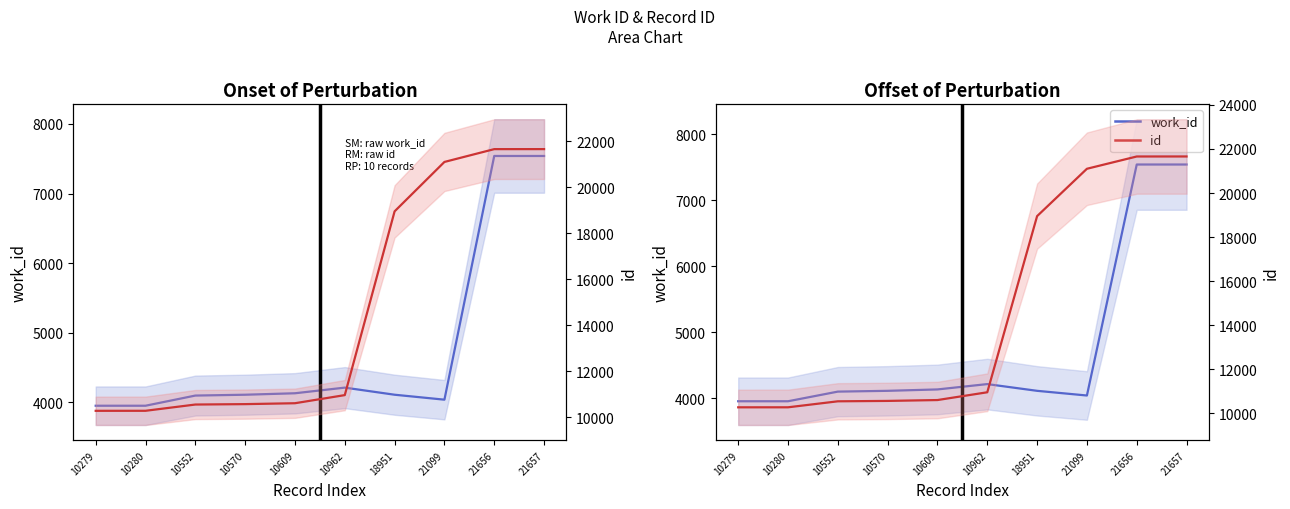

Does the chart have visible grid lines?

No